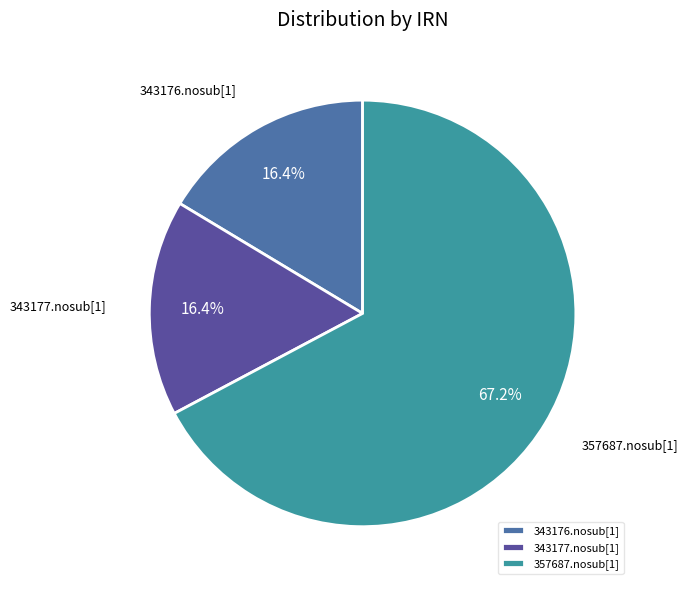

To the nearest percent, what is the average slice percentage?

33%